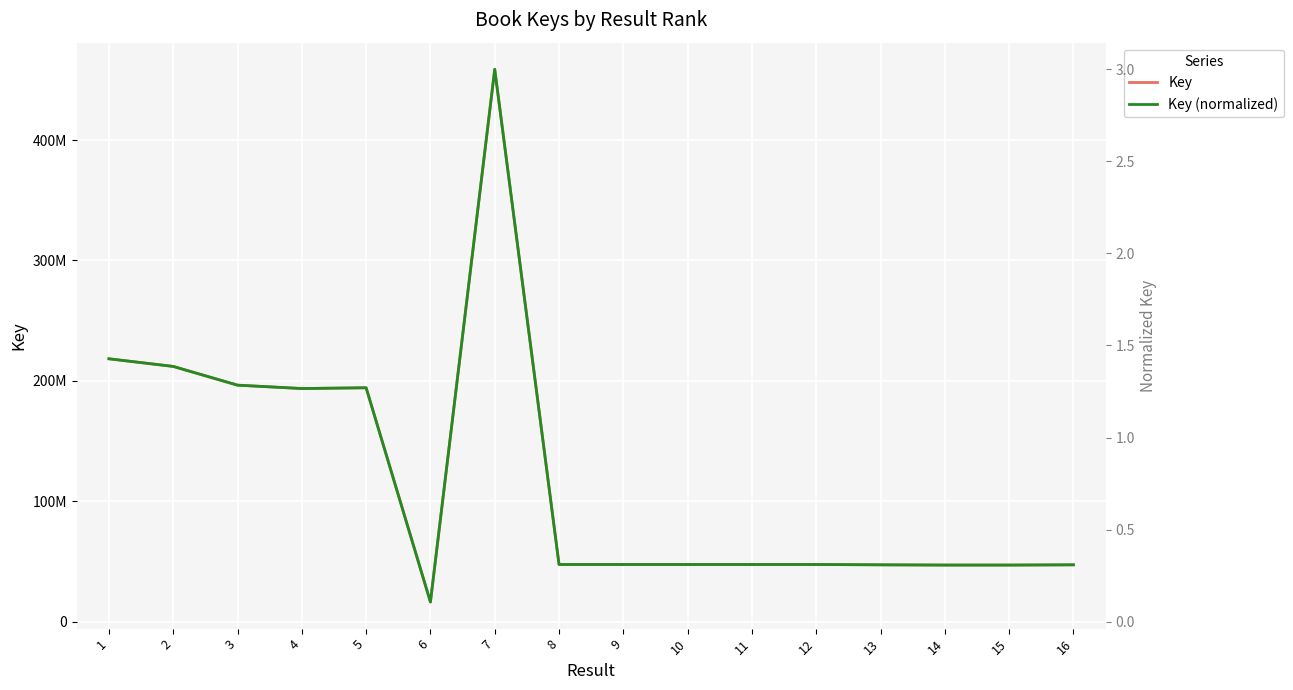

What is the difference between the maximum and second lowest values in the Key (normalized) series?

2.7